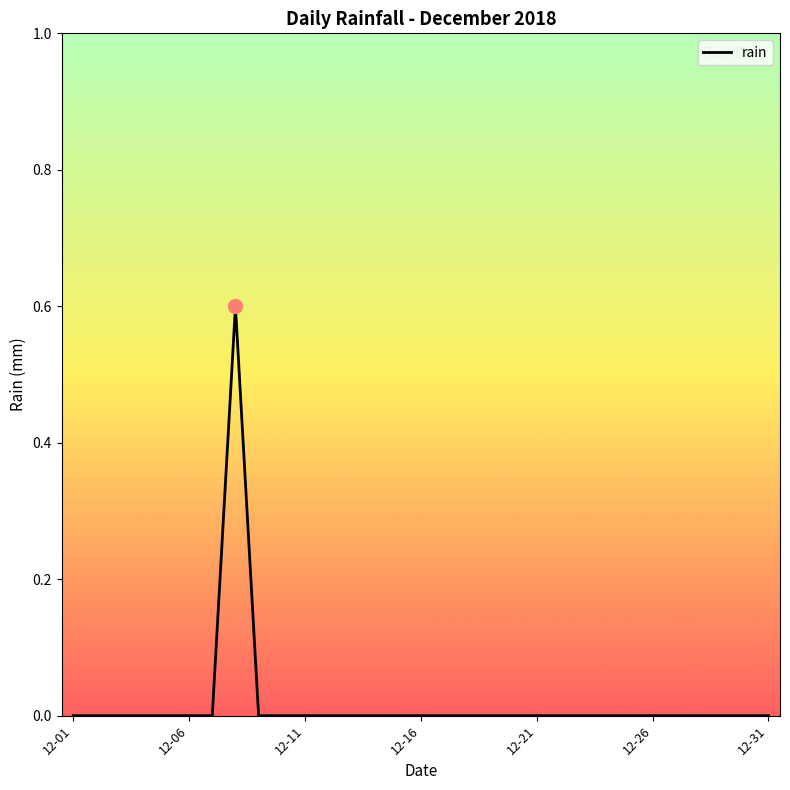

How many lines are shown in the chart?

1